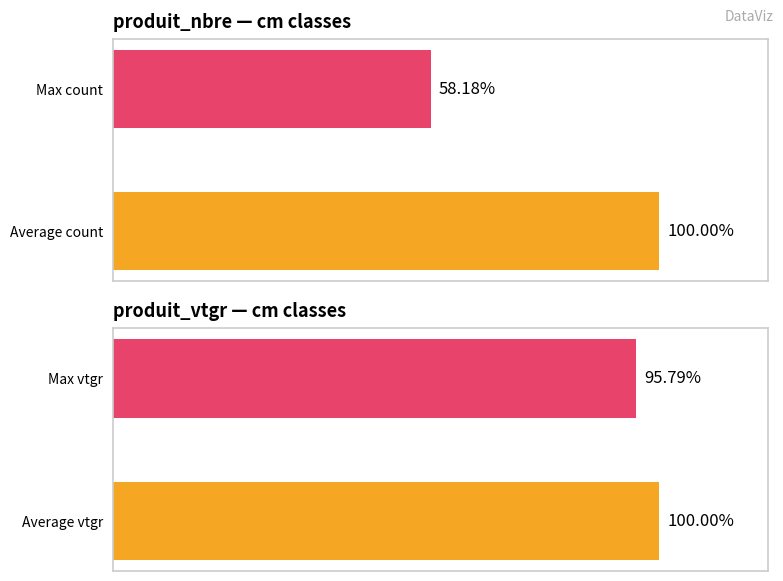

What is the difference between the produit_vtgr values at Average vtgr and Max vtgr?

4.2